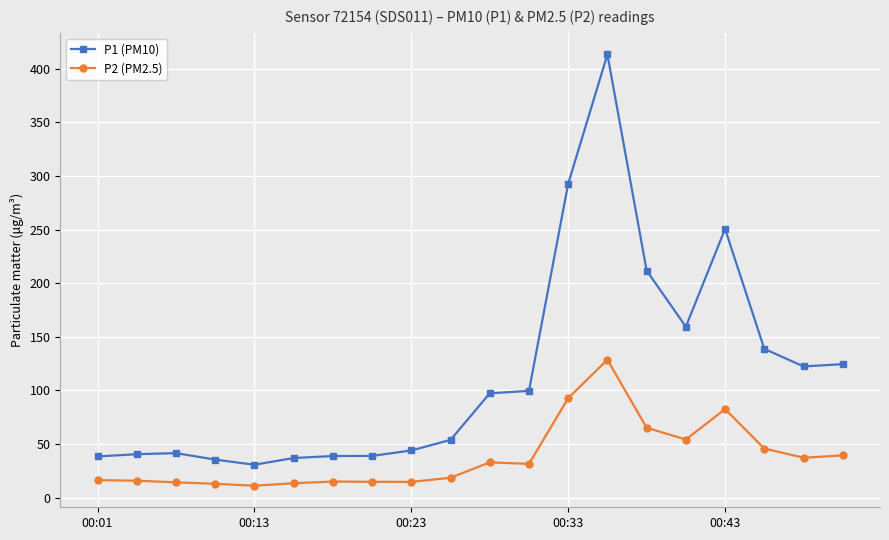

How many distinct data groups are displayed?

2